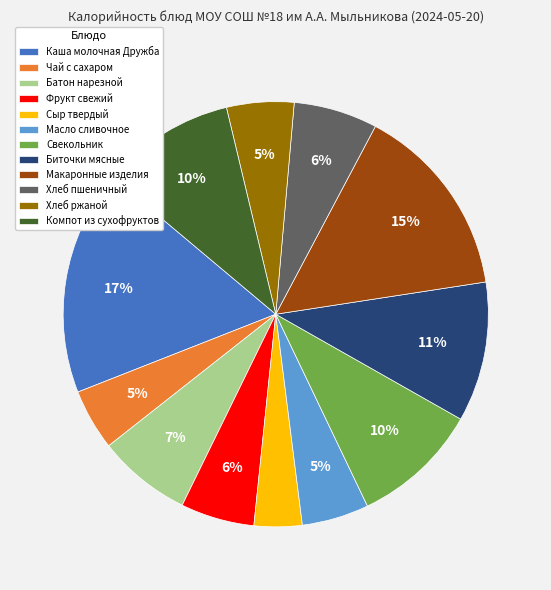

Is the sum of Компот из сухофруктов and Батон нарезной greater than half?

No